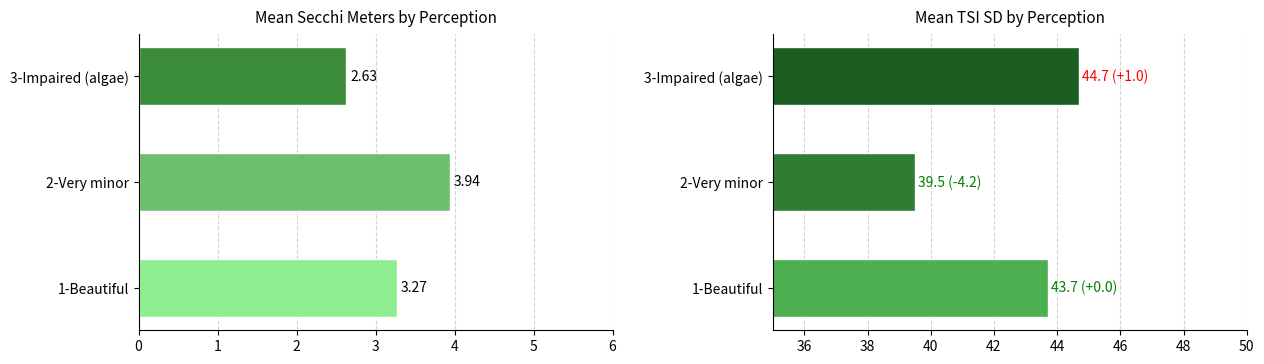

Which series has the largest total across all categories?

Mean TSI SD